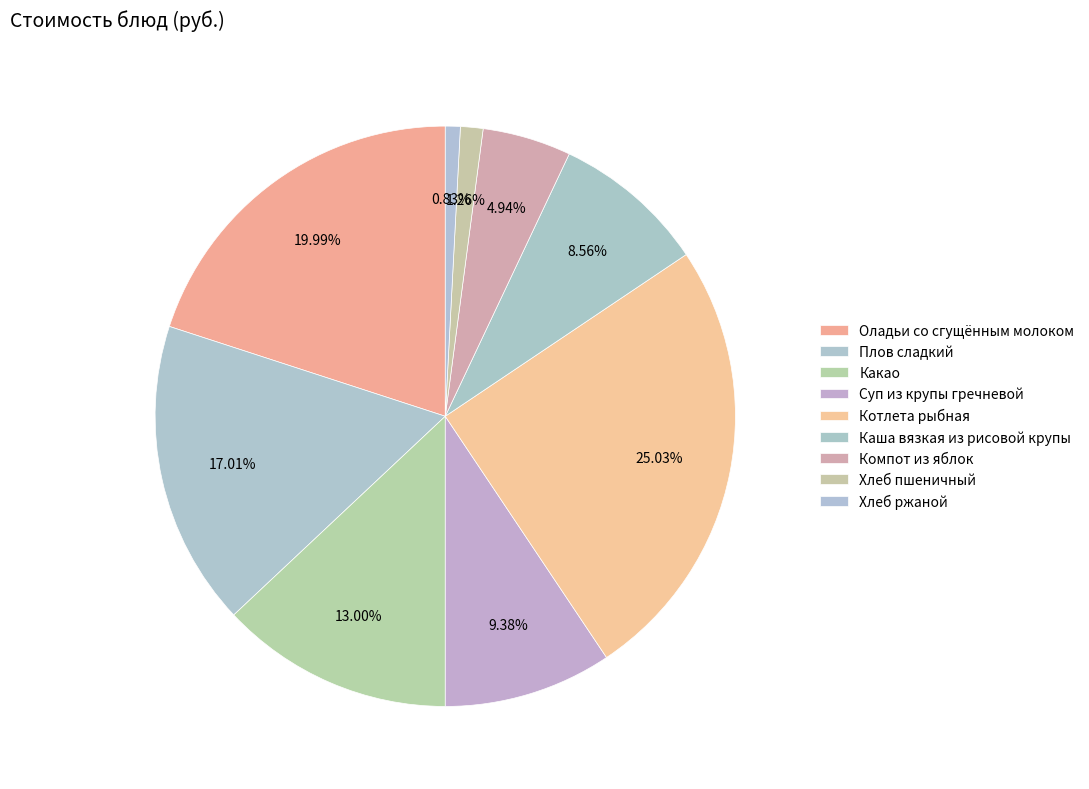

Count the number of slices in the pie.

9